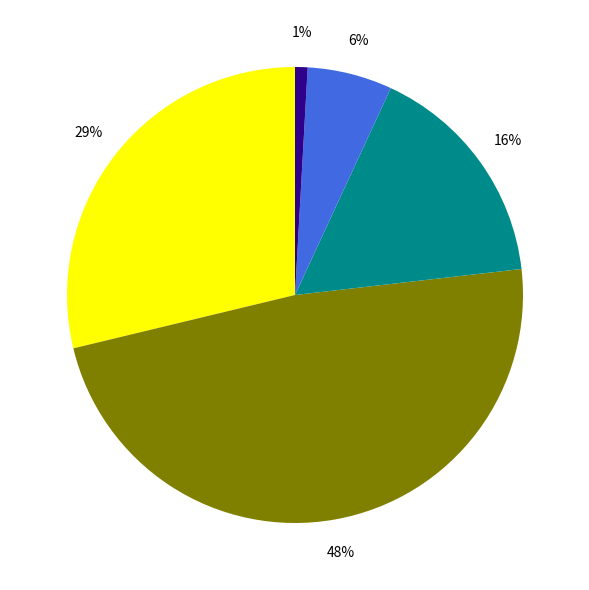

How many slices are in this pie chart?

5